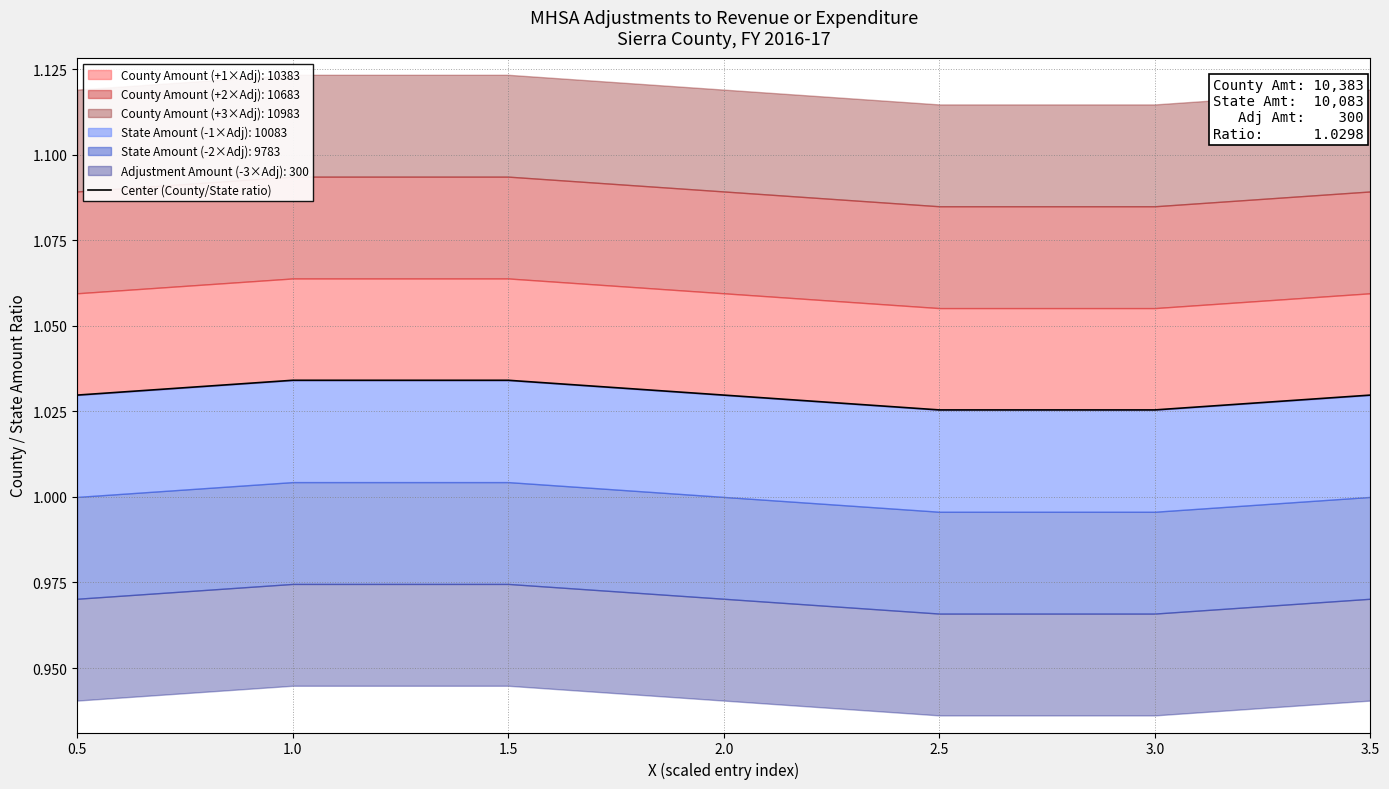

How many values are between 1 and 2?

7